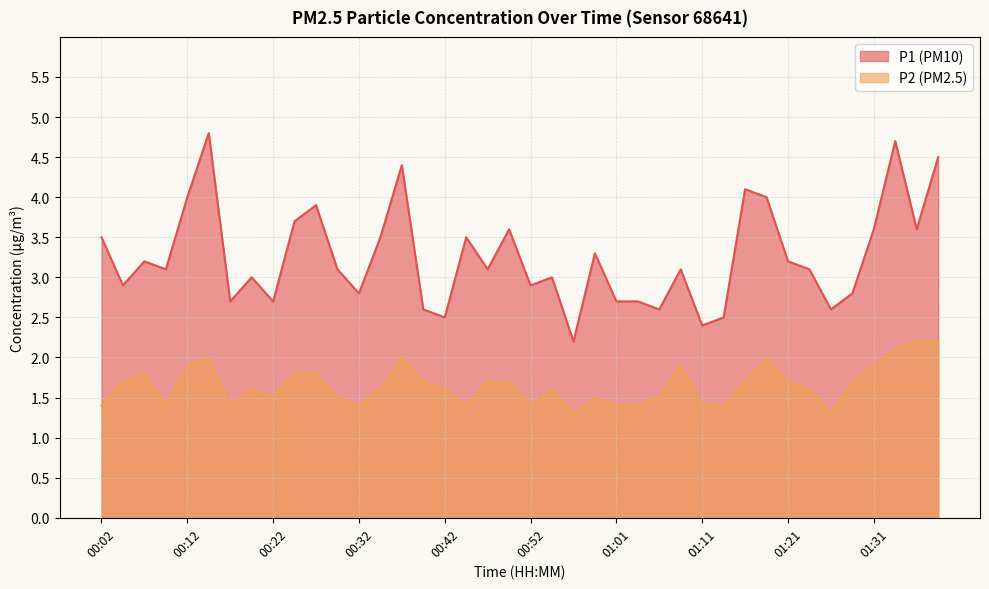

What are all the series names shown in the legend?

P1, P2